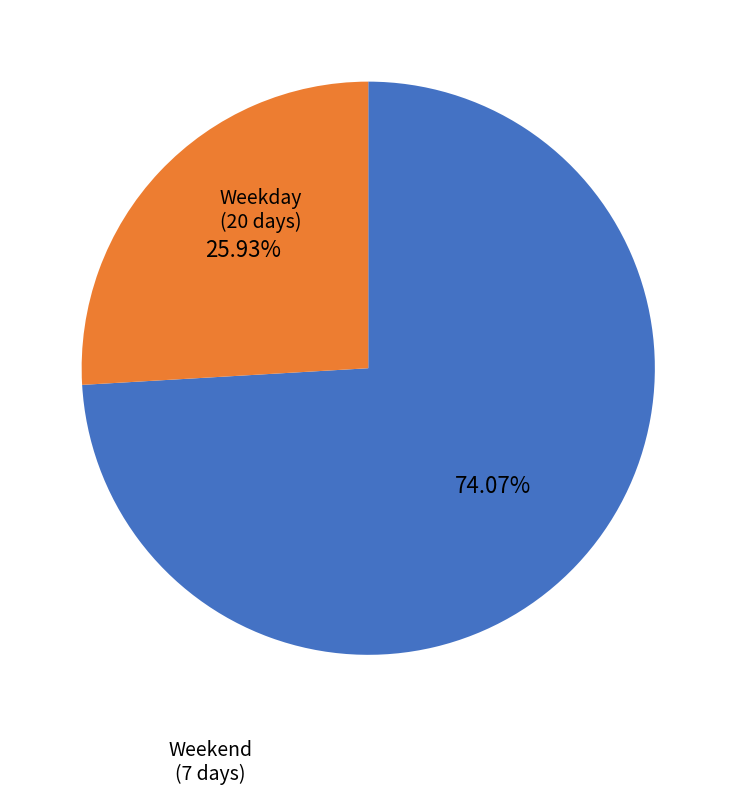

Is there a majority slice in this chart?

Yes